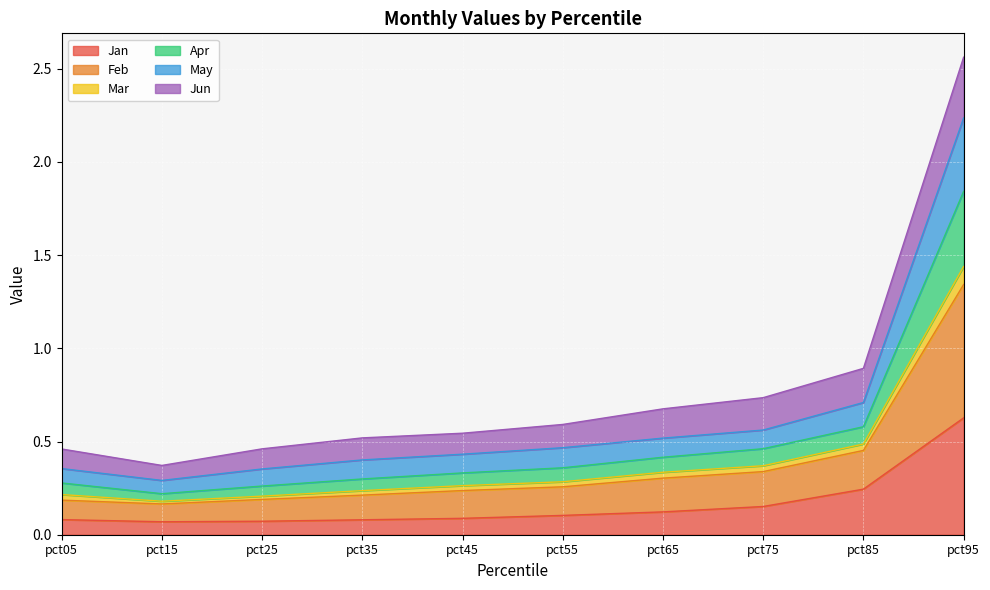

At which label does Jan reach its peak?

pct95